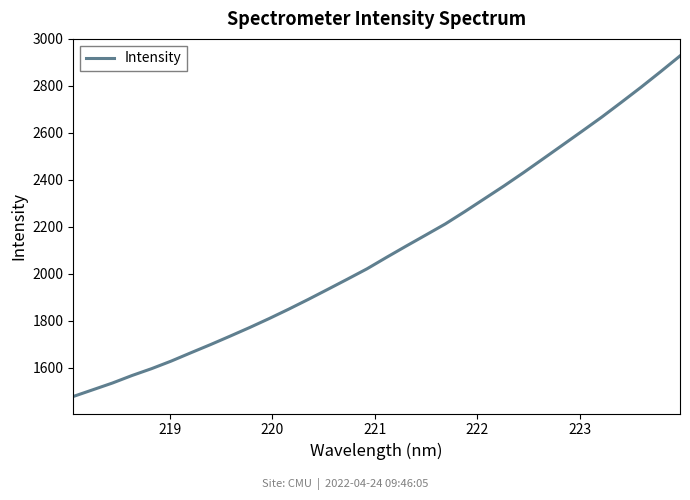

What is the difference between the maximum and minimum values?

1450.2